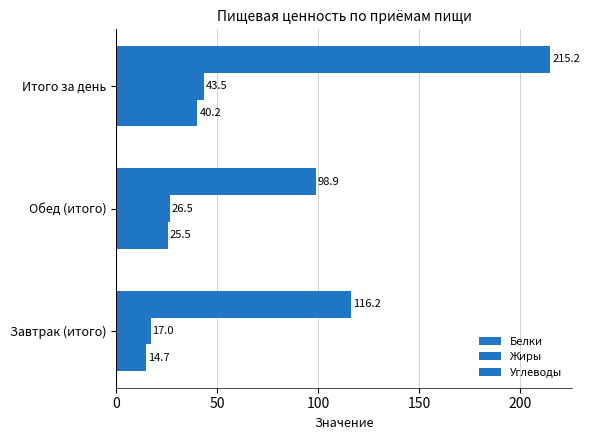

How many values in the Белки series are below 25?

1